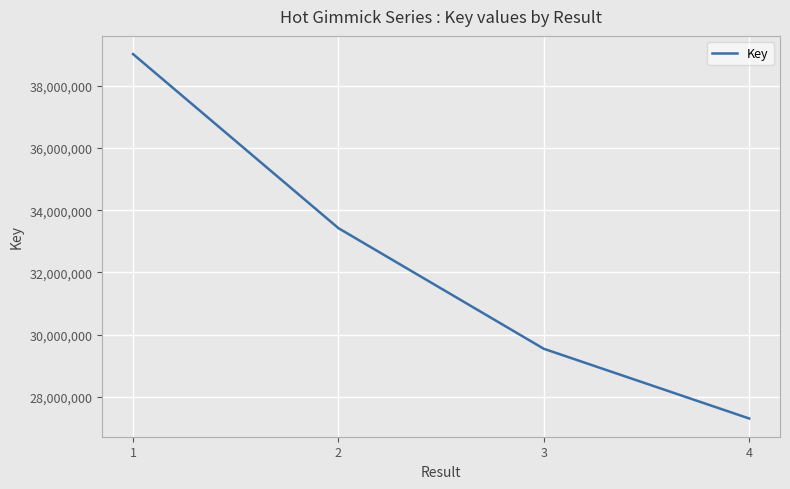

Which label corresponds to the largest value in the chart?

1